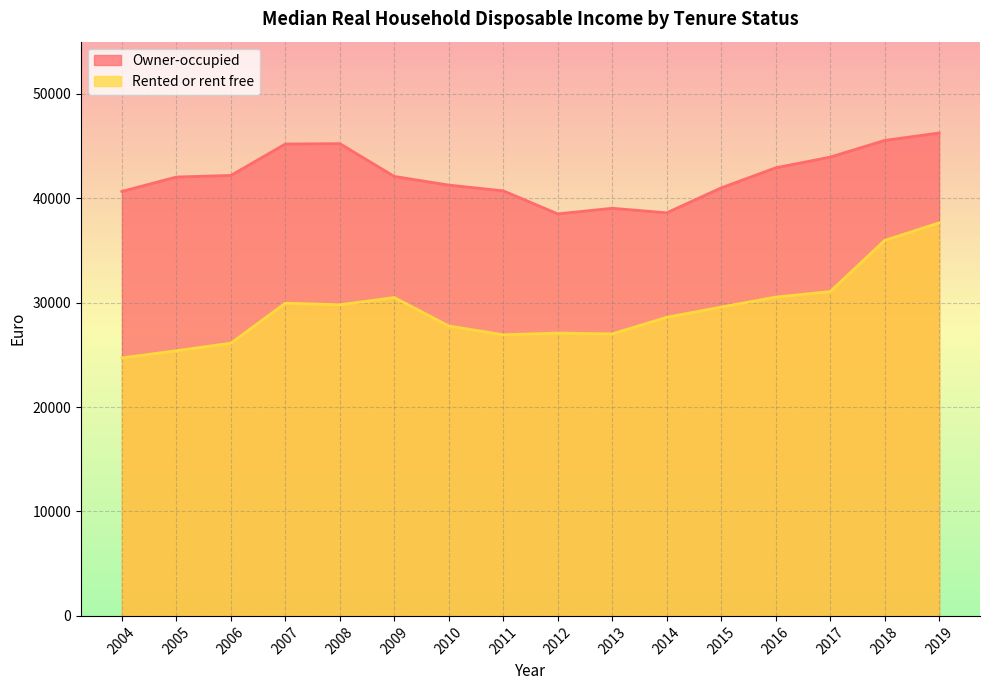

What are all the series names shown in the legend?

Owner-occupied, Rented or rent free